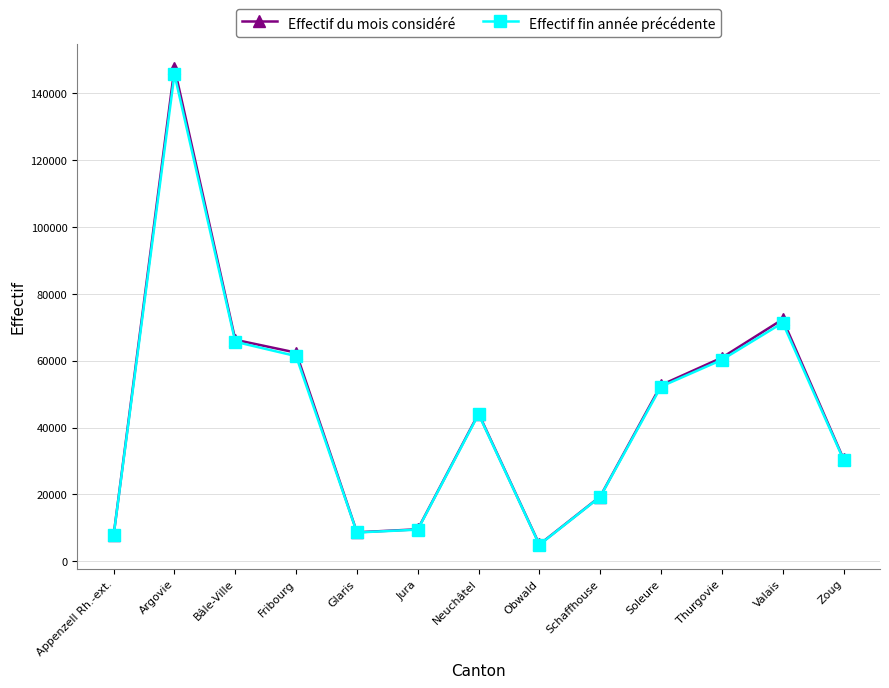

How many interior local valleys does the Effectif du mois considéré series have?

2